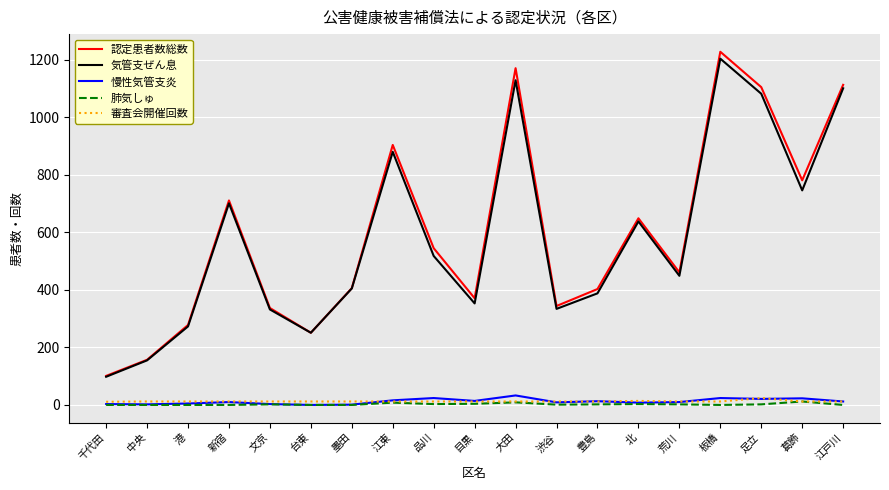

How many lines are shown in the chart?

5